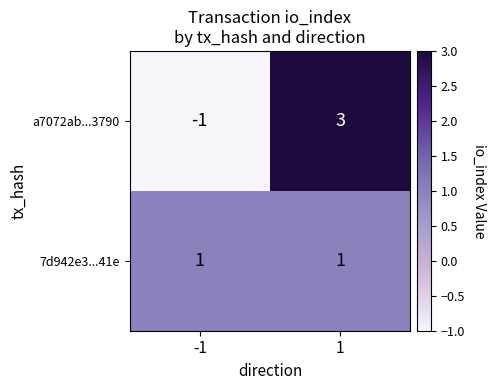

Which series has the widest spread of values?

a7072ab...3790